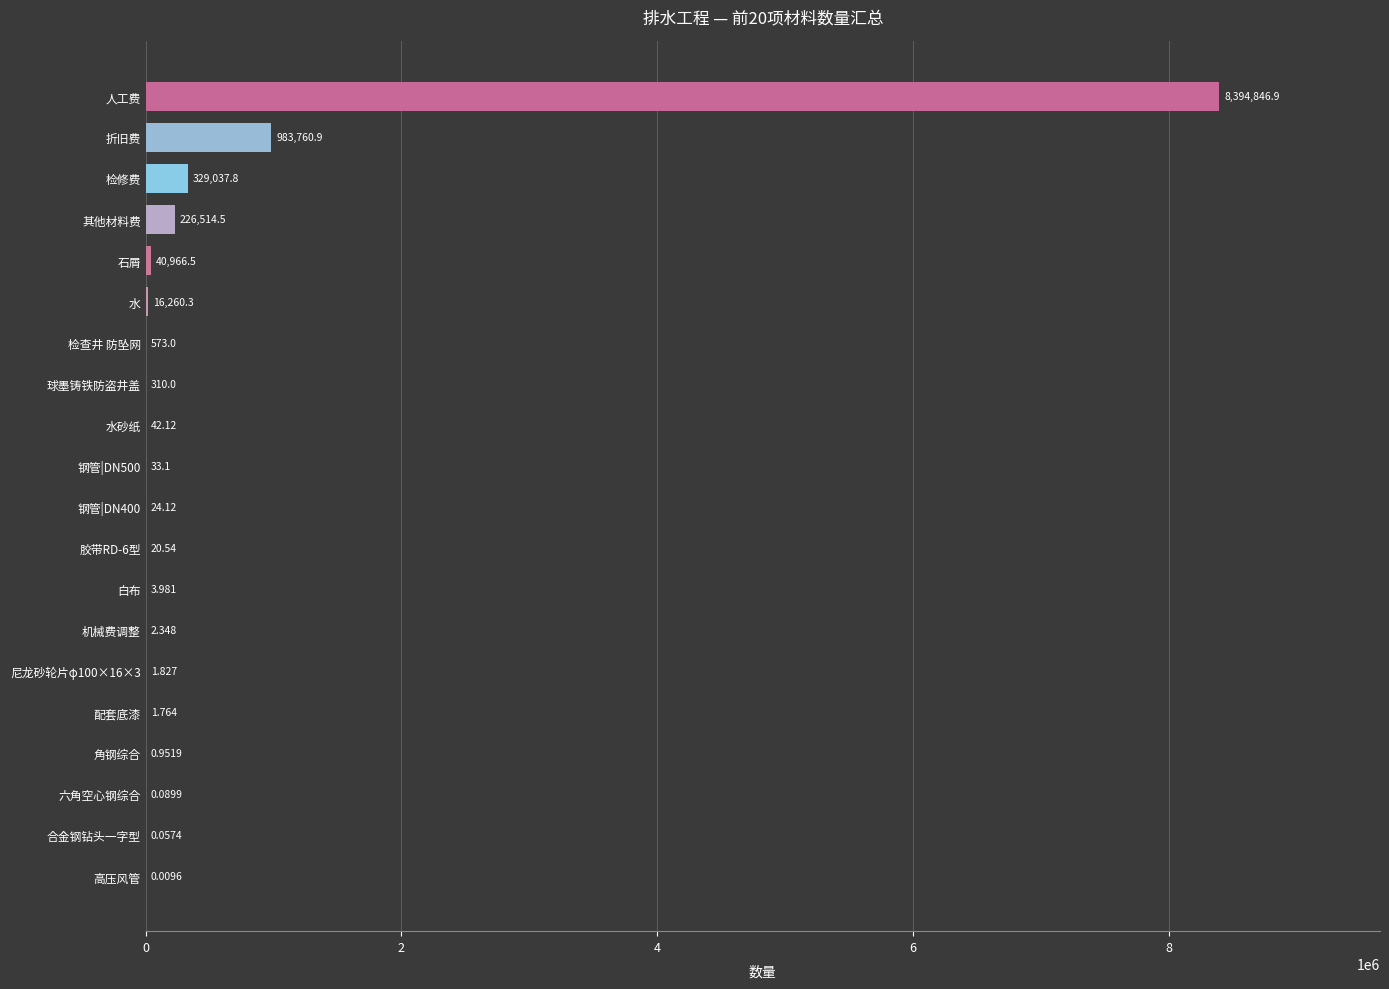

Between 机械费调整 and 水, which is larger?

水